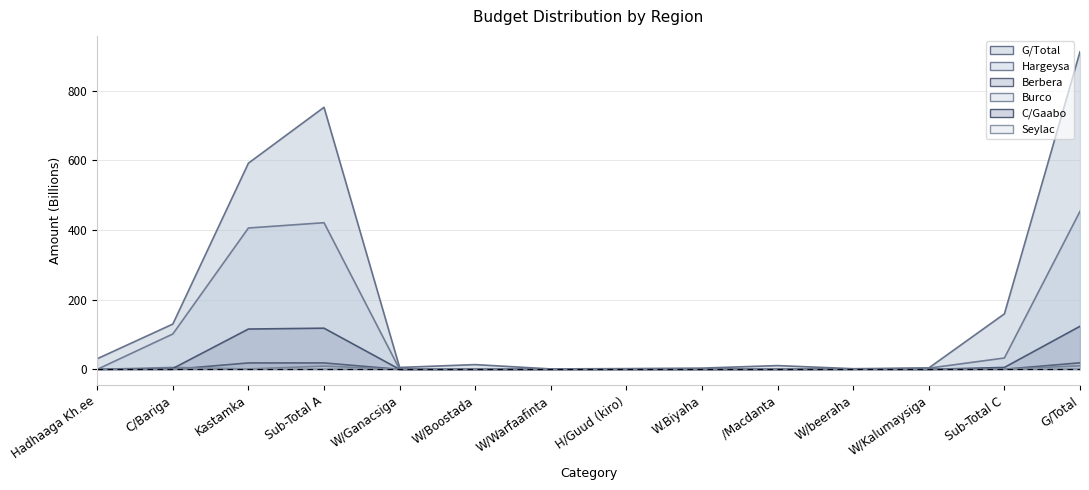

Which category has the lowest value across all series?

Hadhaaga Kh.ee